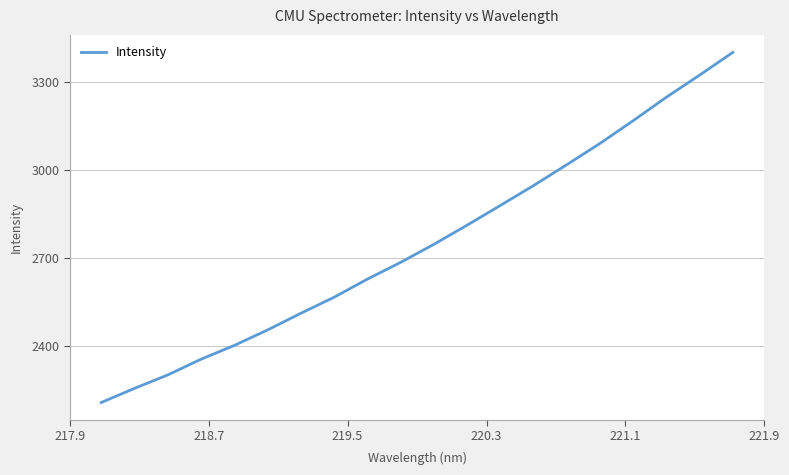

What is the minimum value shown in the chart?

2205.5